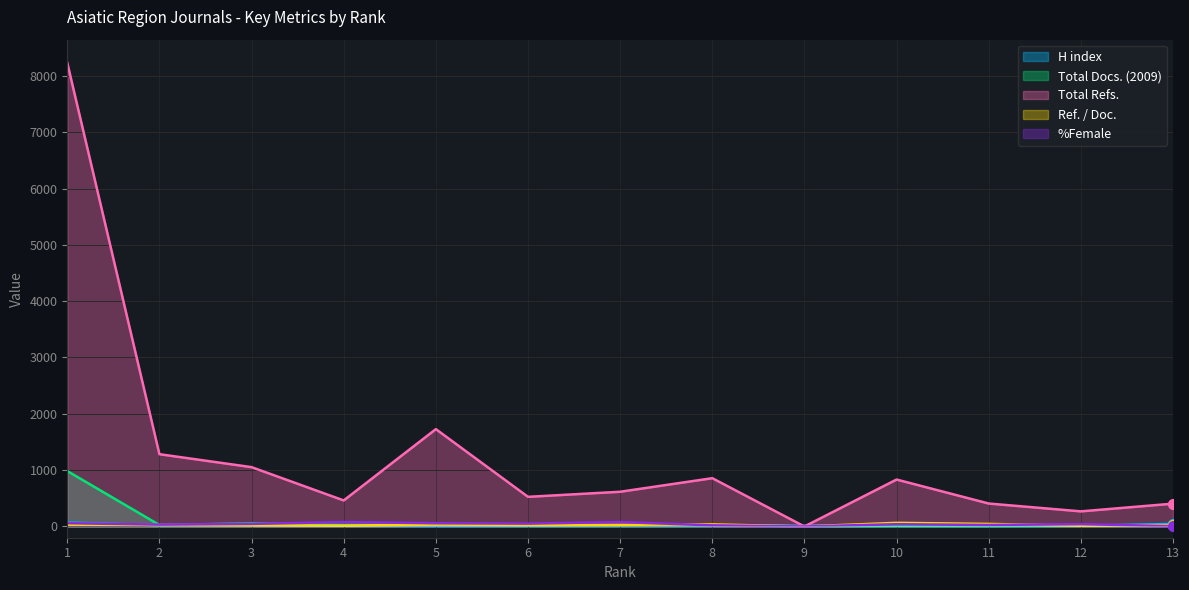

What is the total value across all series at 5?

1862